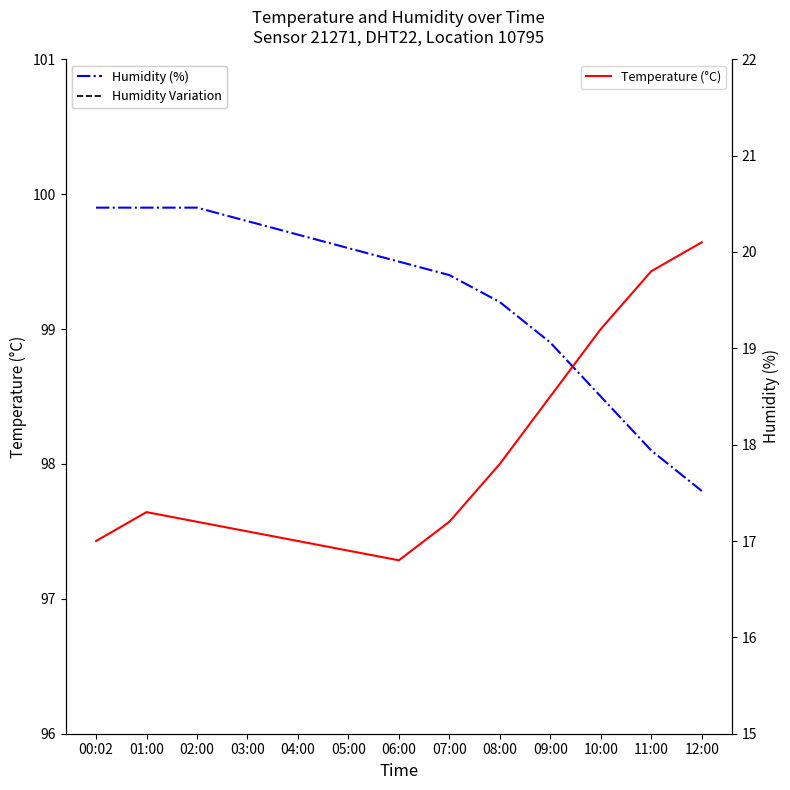

What is the label of the 8th point from the right?

05:00